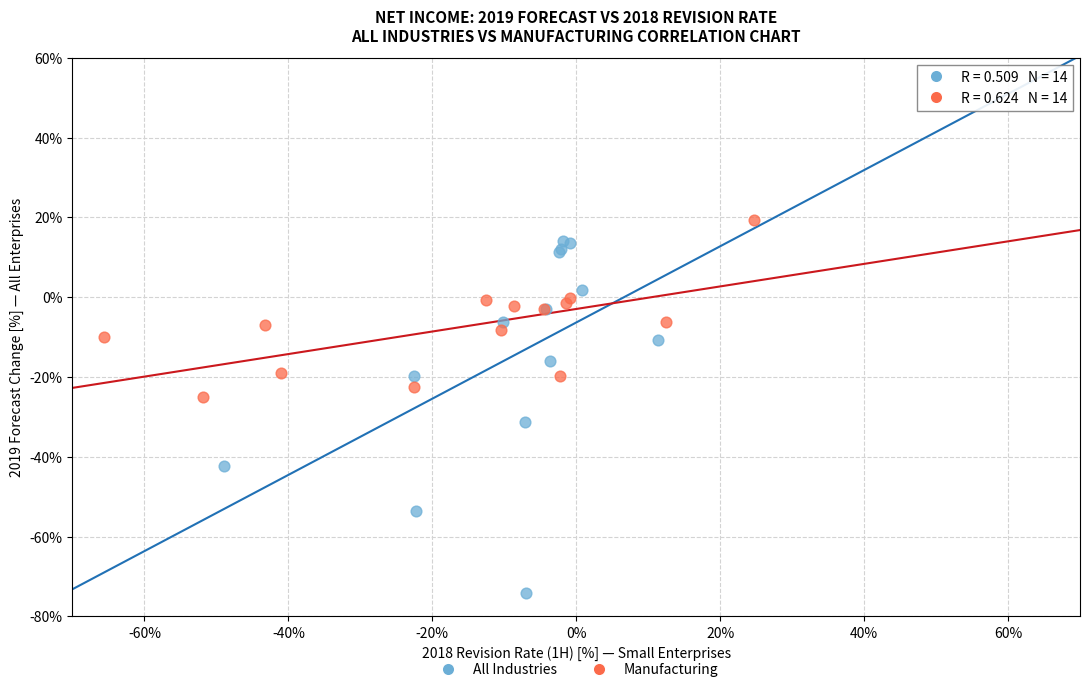

Which series has the widest spread of Y values?

All Industries